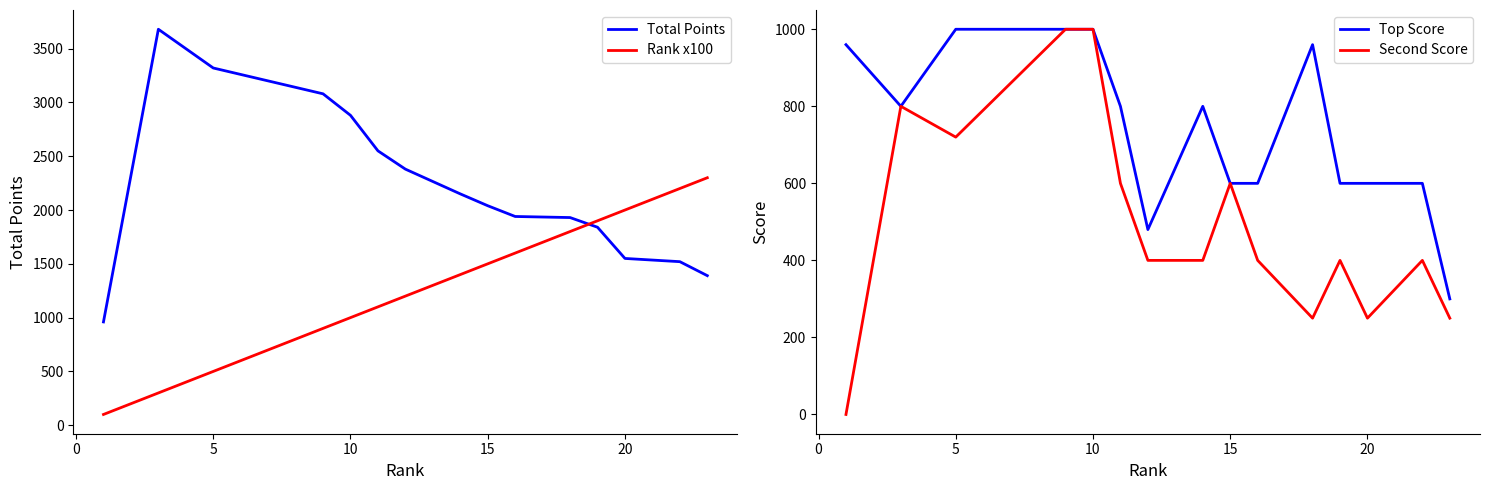

Reading left to right, extract all data points from this chart.

Total Points: 960	3680	3320	3080	2880	2550	2380	2150	2040	1940	1930	1840	1550	1520	1390
Rank x100: 100	300	500	900	1000	1100	1200	1400	1500	1600	1800	1900	2000	2200	2300
Top Score: 960	800	1000	1000	1000	800	480	800	600	600	960	600	600	600	300
Second Score: 0	800	720	1000	1000	600	400	400	600	400	250	400	250	400	250